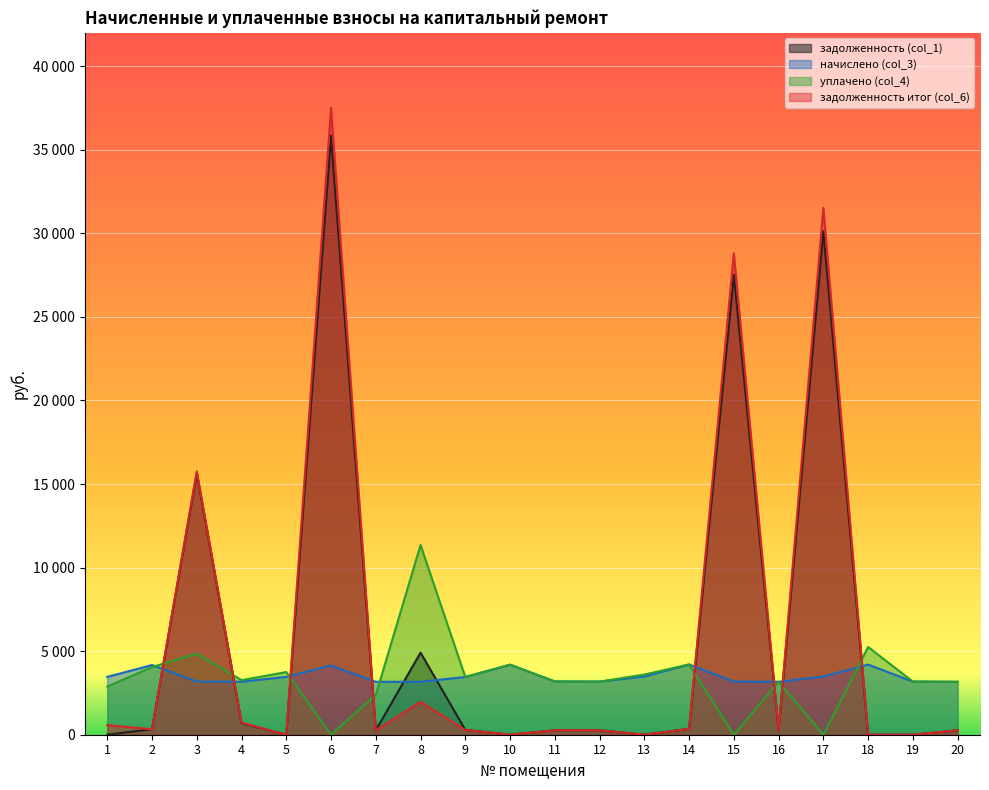

What is the average value of the начислено (col_3) series?

3499.5